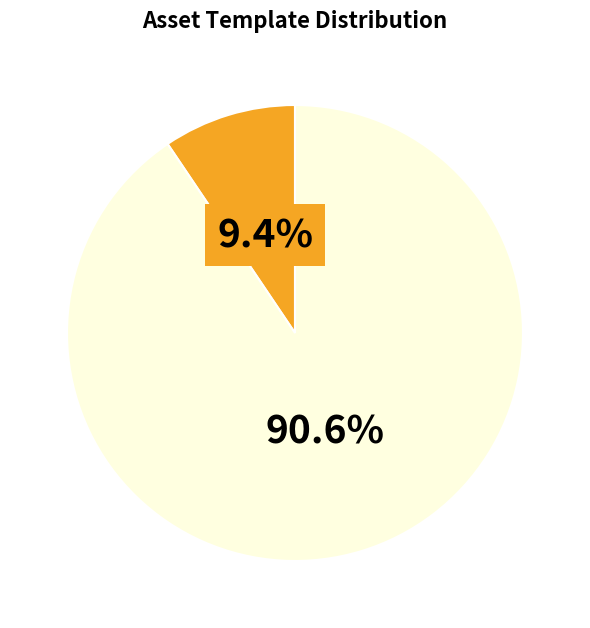

Is there a majority slice in this chart?

Yes